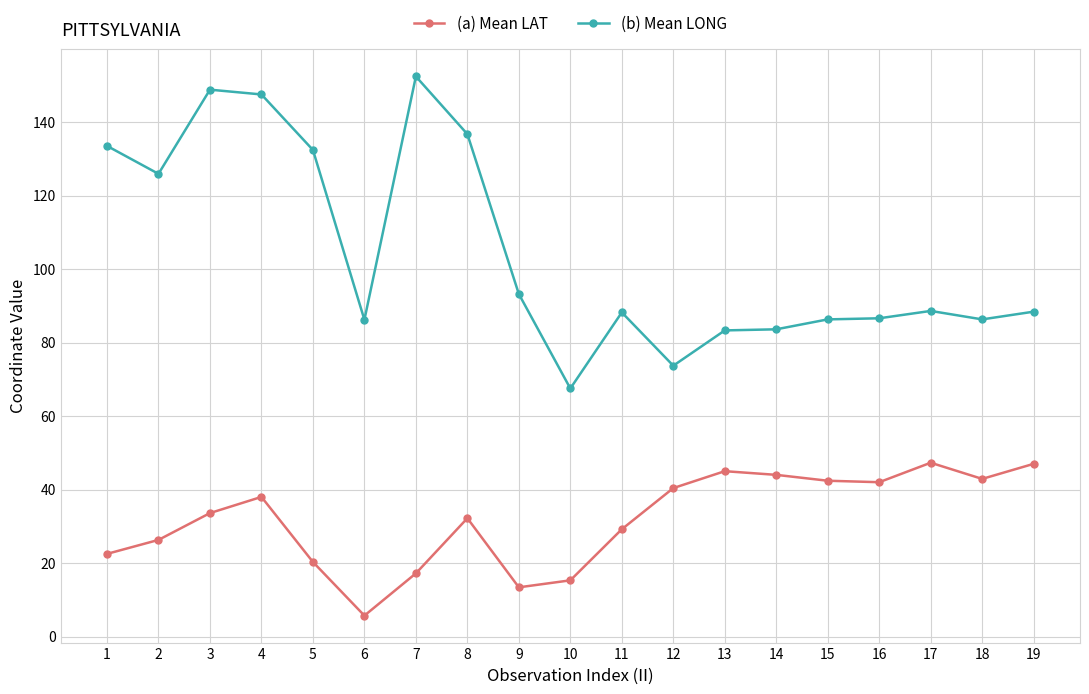

True or false: (a) Mean LAT has a value of 17.4 at 15.

False